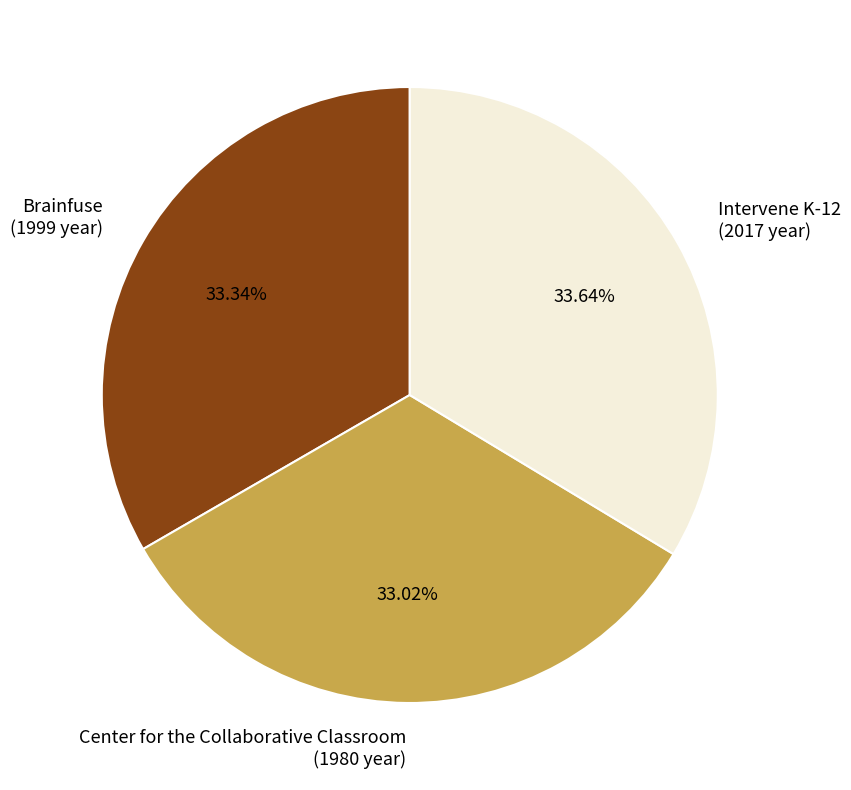

What percentage is the Intervene K-12 slice, to the nearest percent?

34%